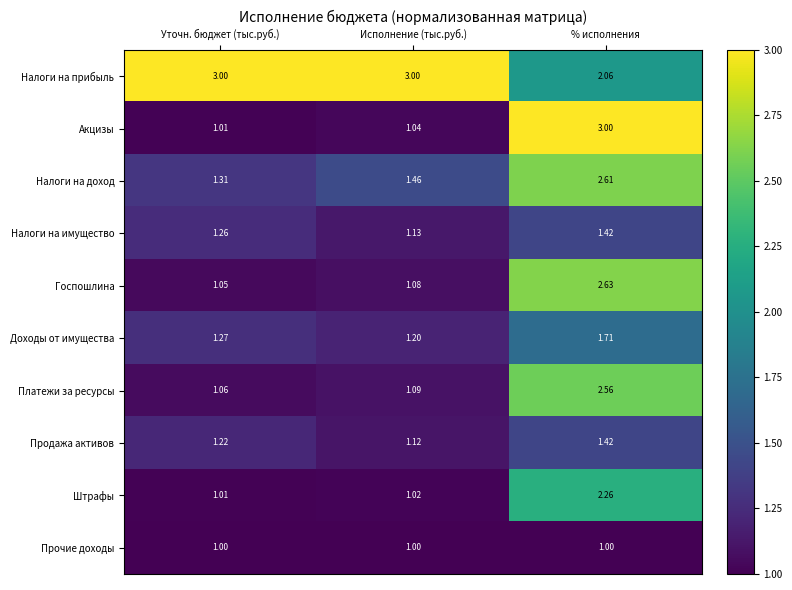

List the labels in order of Налоги на имущество value, largest first.

% исполнения, Уточн. бюджет (тыс.руб.), Исполнение (тыс.руб.)